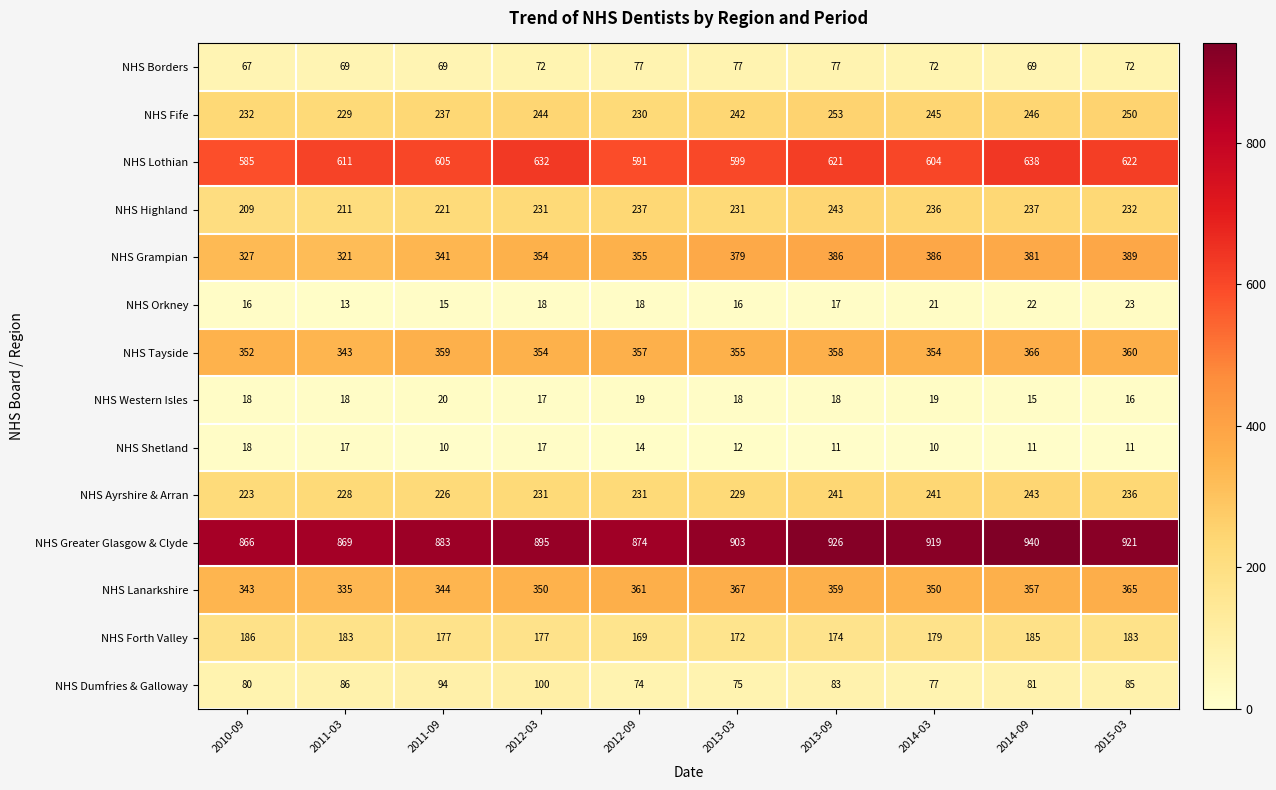

At 2012-09, list the series in order from smallest to largest.

NHS Shetland, NHS Orkney, NHS Western Isles, NHS Dumfries & Galloway, NHS Borders, NHS Forth Valley, NHS Fife, NHS Ayrshire & Arran, NHS Highland, NHS Grampian, NHS Tayside, NHS Lanarkshire, NHS Lothian, NHS Greater Glasgow & Clyde